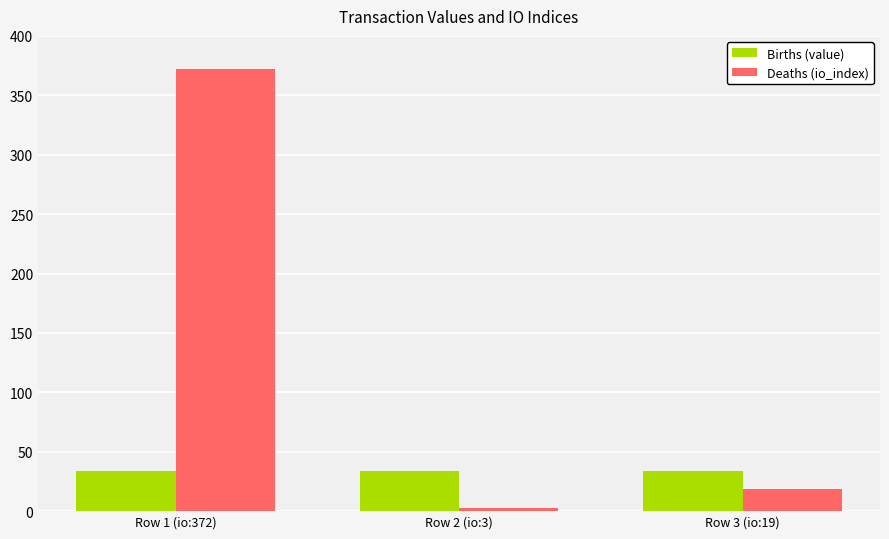

Which series has the largest range (max minus min)?

Deaths (io_index)